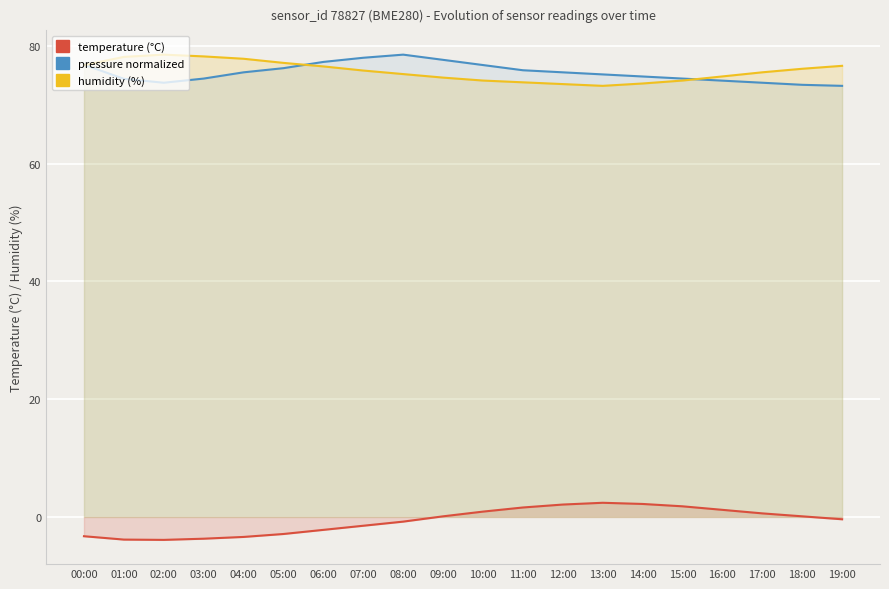

Rank the series at 03:00 from highest to lowest value.

humidity (%), pressure (normalized), temperature (°C)